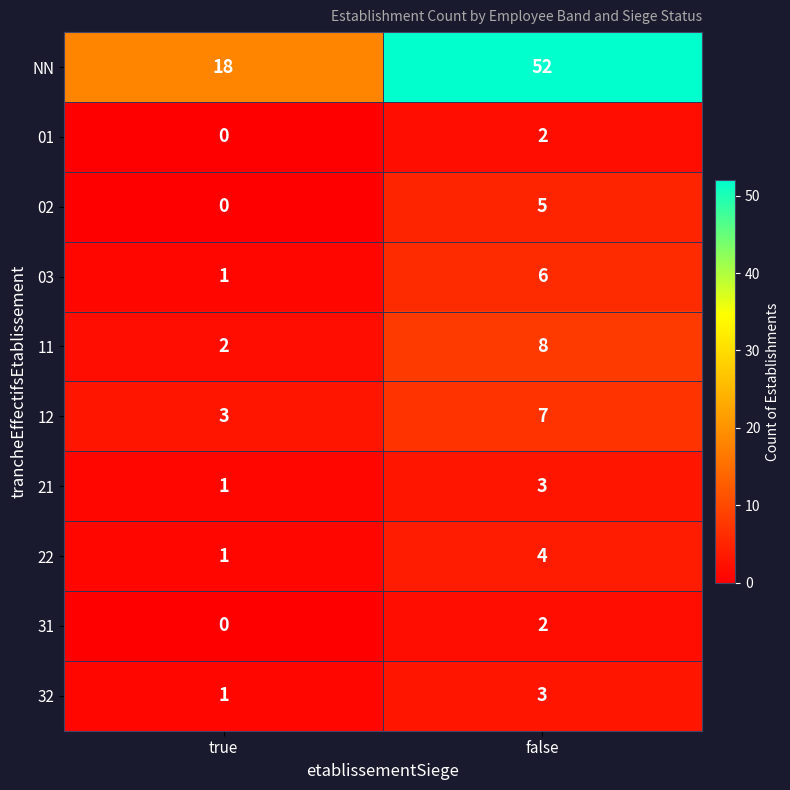

What is the difference between the highest and lowest values at false?

50